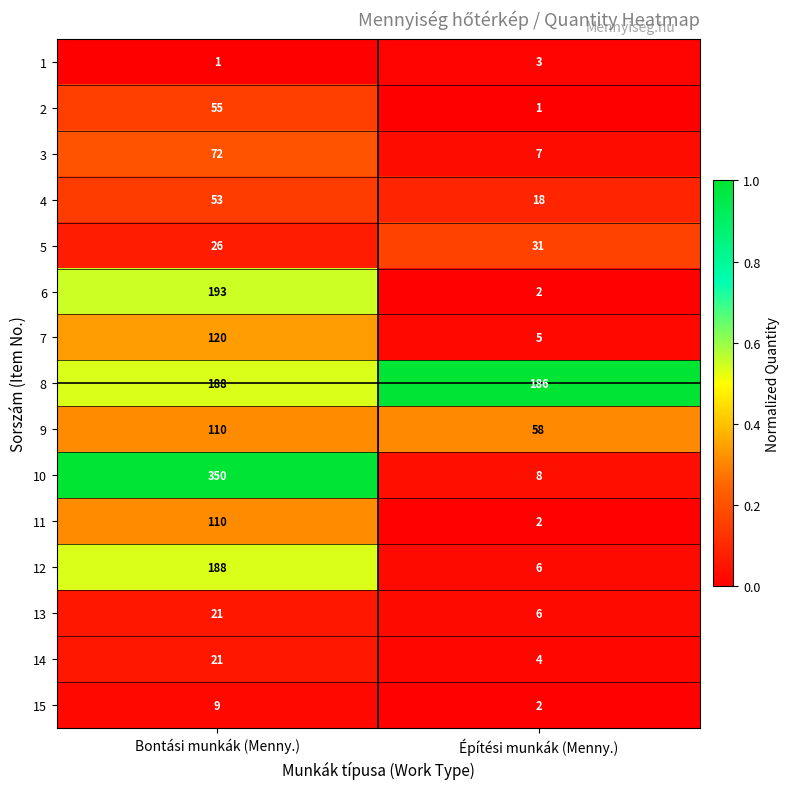

Count the number of categories in the chart.

2